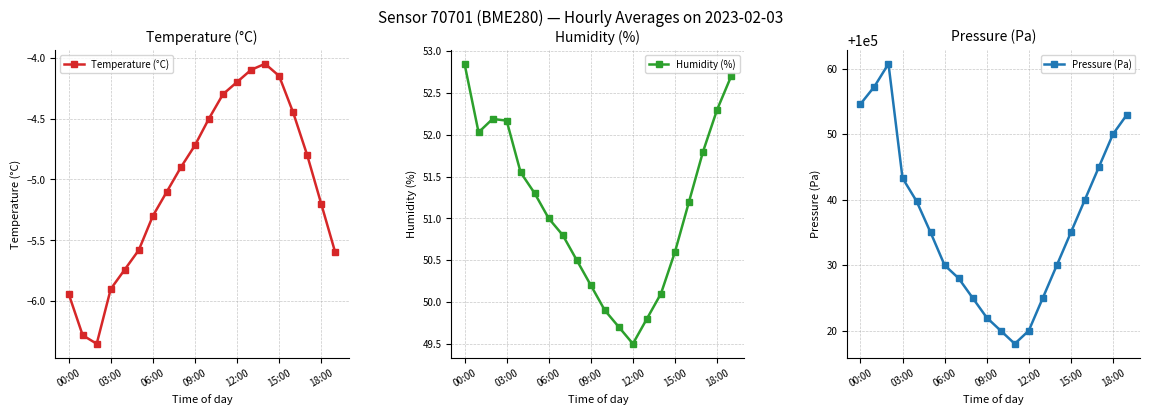

Is this an area chart (filled region under the line)?

No